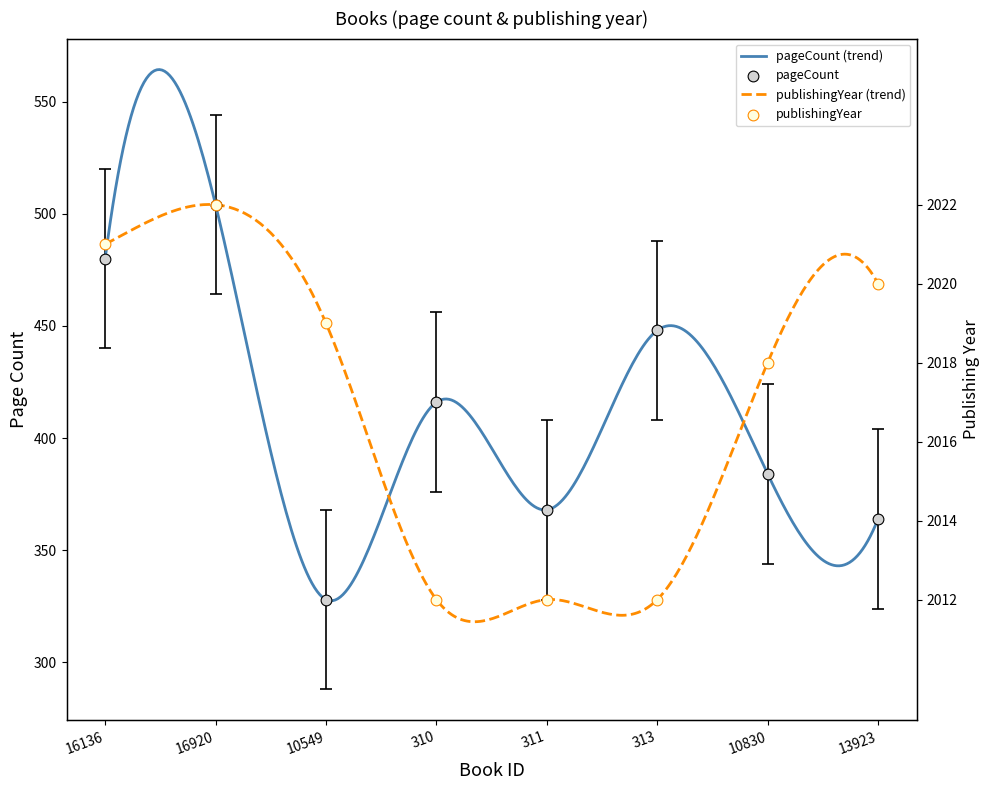

What are all the series names shown in the legend?

pageCount, publishingYear